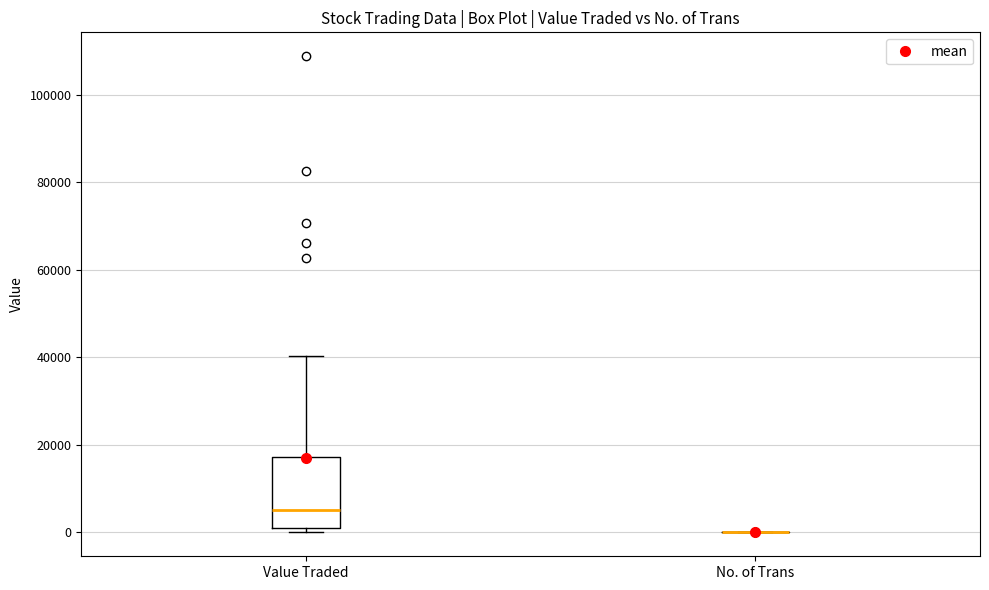

Where does the median line of the box for Value Traded sit on the y-axis? The values are not printed on the chart, so give them approximately, as read against the axis.

6000